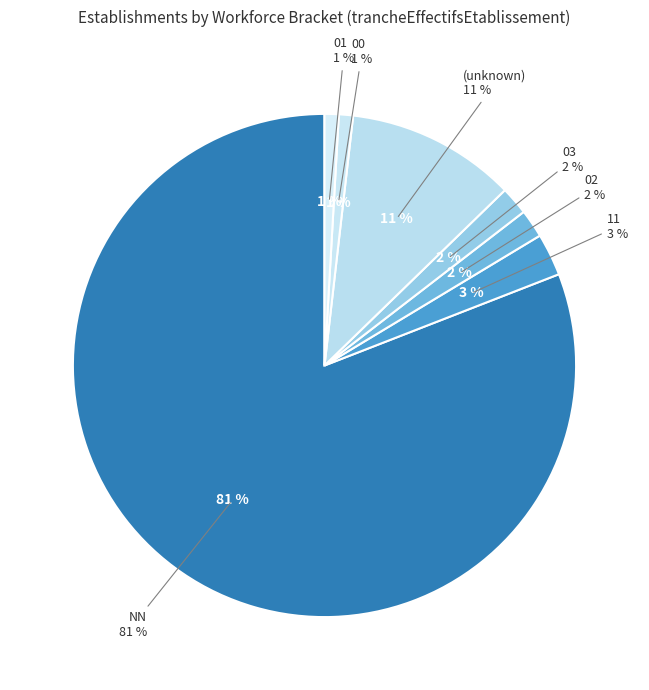

To the nearest percent, what portion does 02 represent?

2%